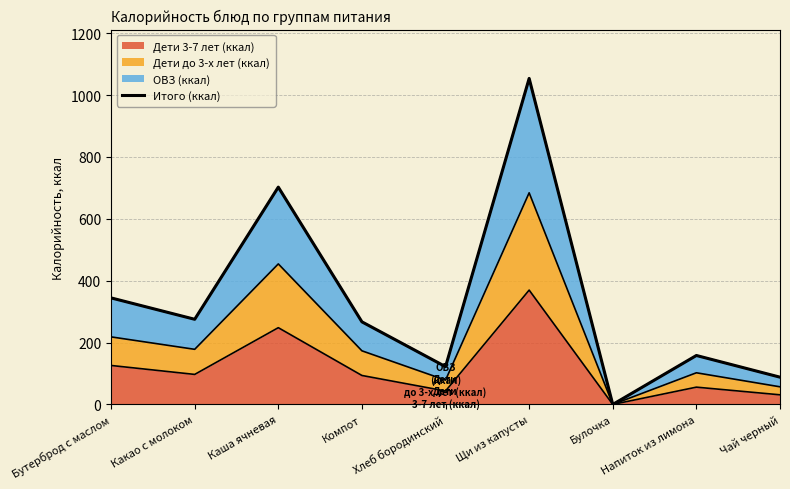

What is the maximum value shown in the chart?

1053.7